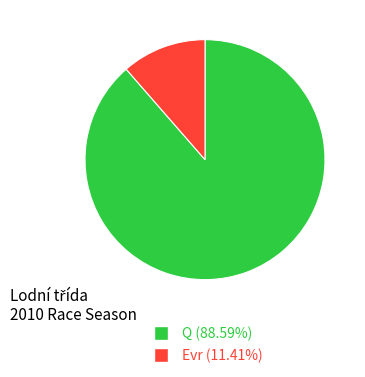

Is there a majority slice in this chart?

Yes